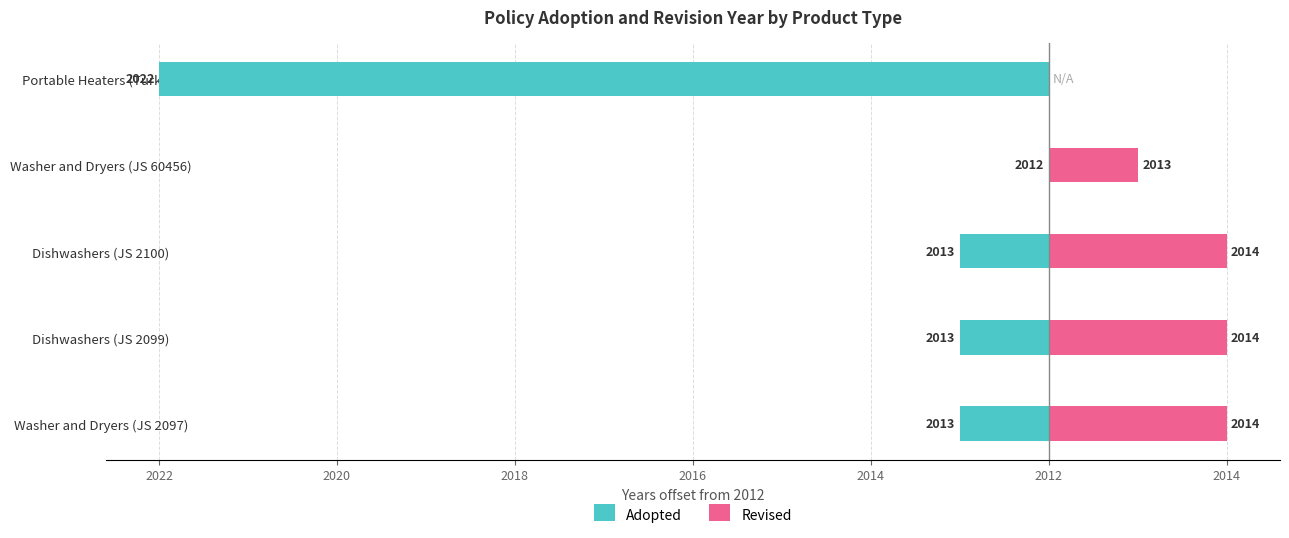

How many data points in Revised are less than 2?

2